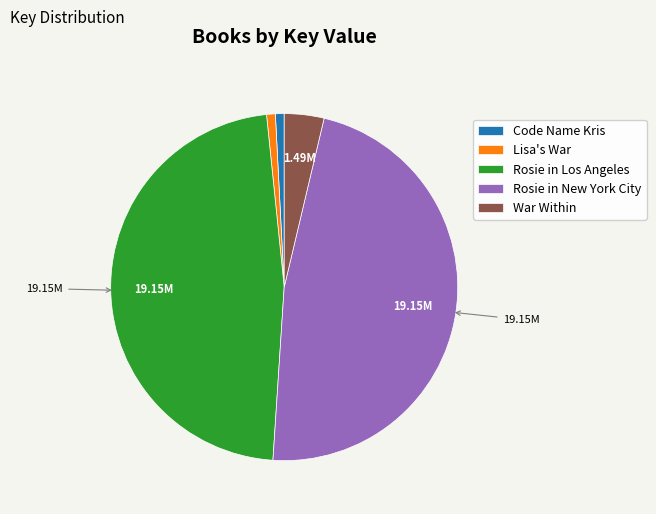

Does any single category account for the majority?

No